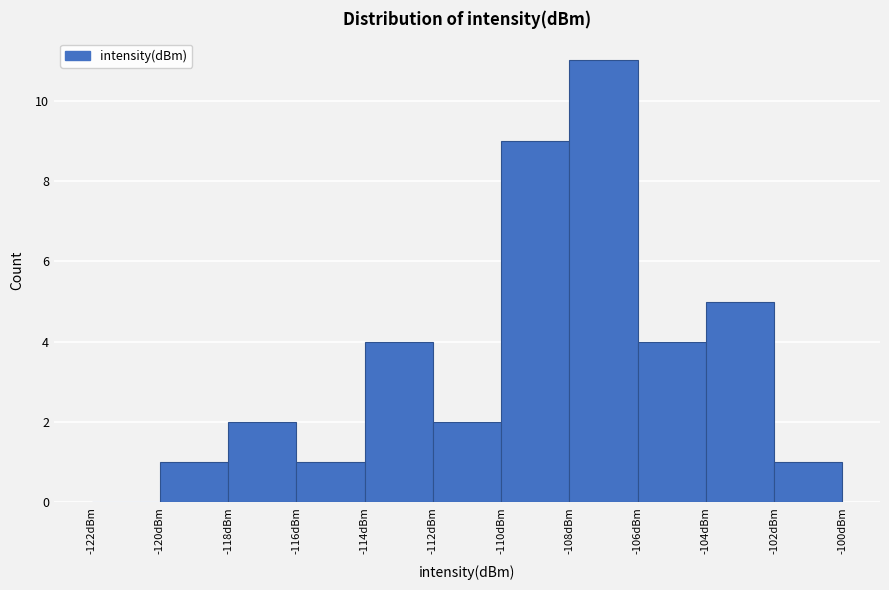

Which range on the x-axis has the tallest bar?

-108 to -106